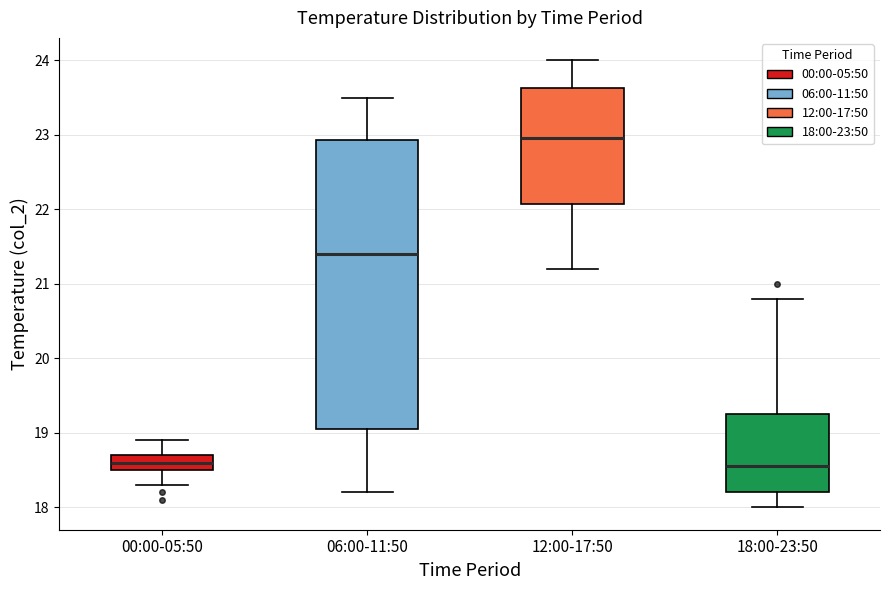

Reading left to right, read every box against the y-axis: the position of its median line, the range the box covers, and the ends of its whiskers. The values are not printed on the chart, so give them approximately, as read against the axis.

00:00-05:50: median 18.6, box 18.5 to 18.7, whiskers 18.3 to 18.9
06:00-11:50: median 21.4, box 19.1 to 22.9, whiskers 18.2 to 23.5
12:00-17:50: median 23.0, box 22.1 to 23.6, whiskers 21.2 to 24.0
18:00-23:50: median 18.6, box 18.2 to 19.3, whiskers 18.0 to 20.8